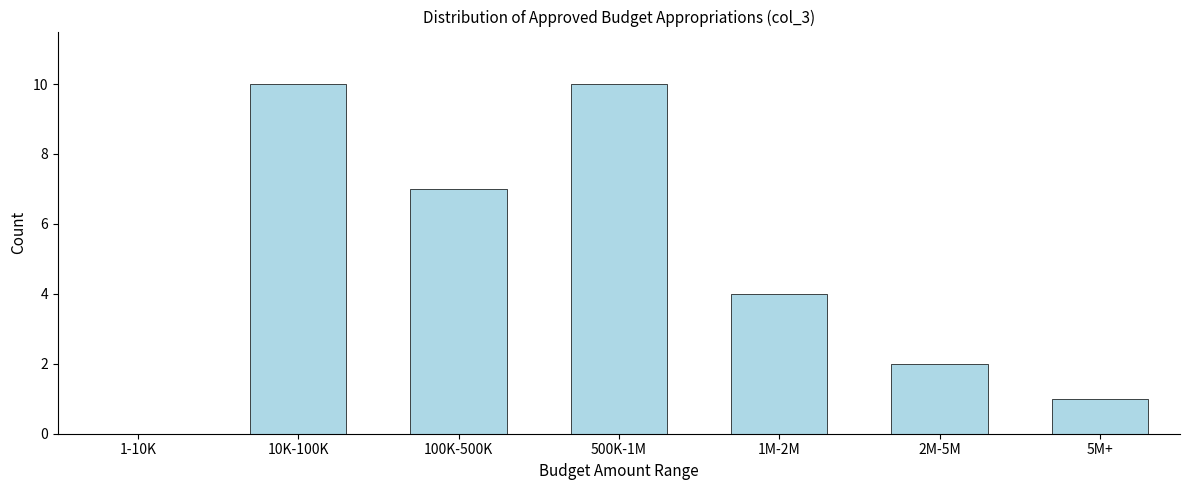

Reading left to right, list all the values displayed in this chart.

1-10K=0	10K-100K=10	100K-500K=7	500K-1M=10	1M-2M=4	2M-5M=2	5M+=1